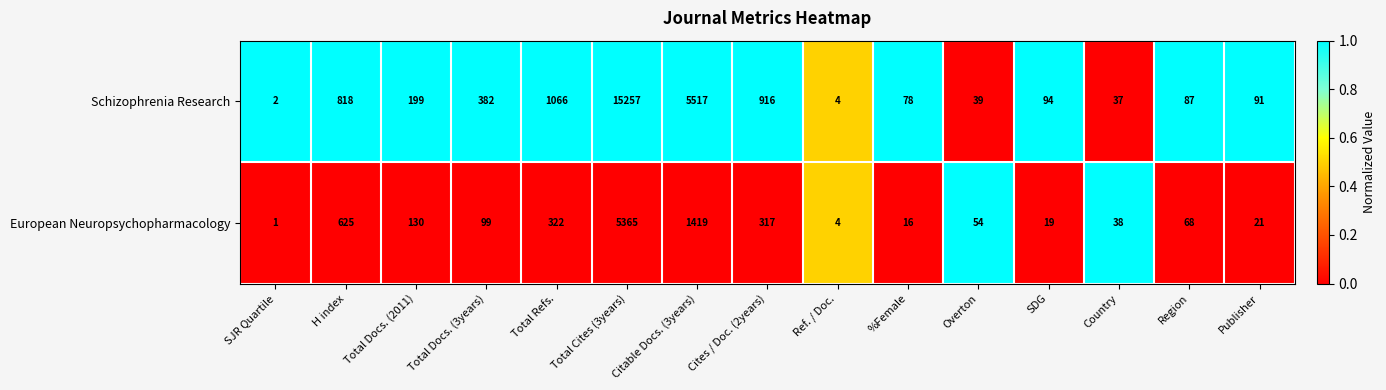

At which category is the sum across all series the highest?

Total Cites (3years)